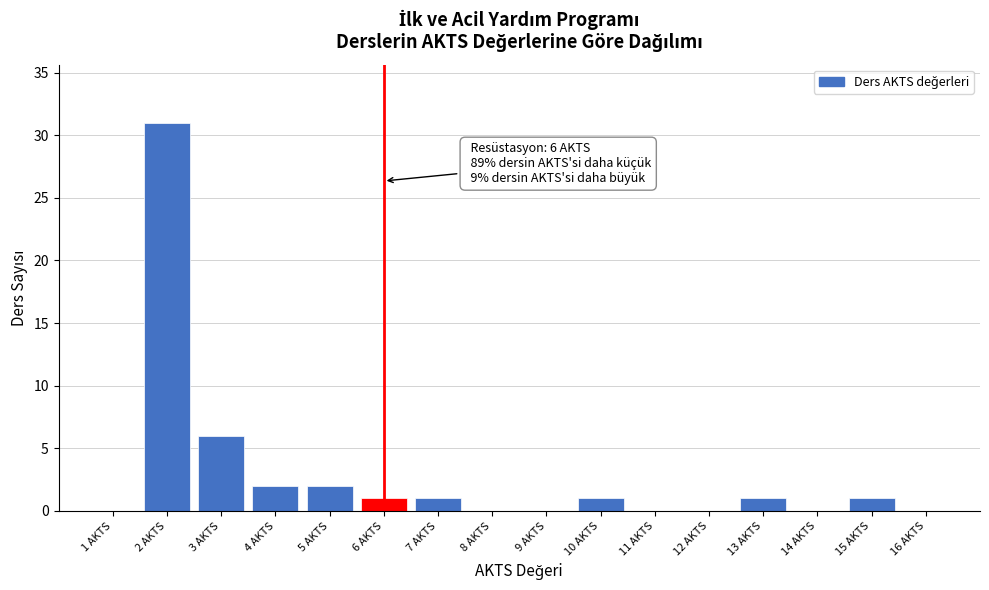

Over which range of the x-axis is the bar tallest?

1.5 to 2.5